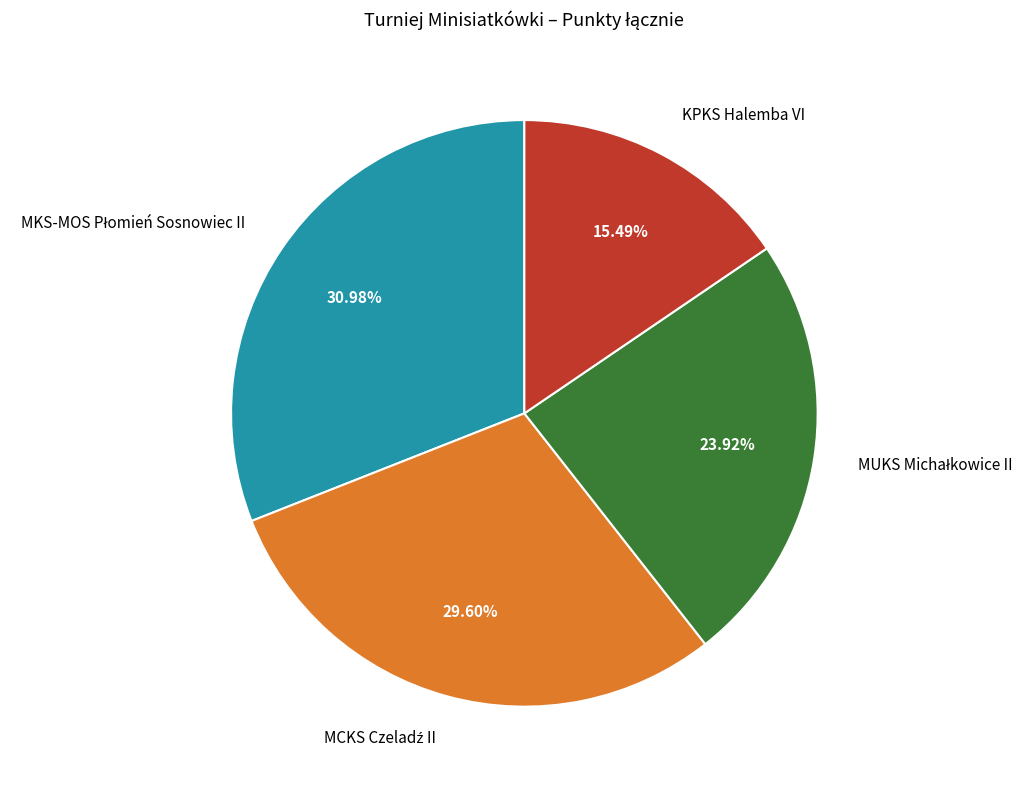

Which slice is the smallest?

KPKS Halemba VI